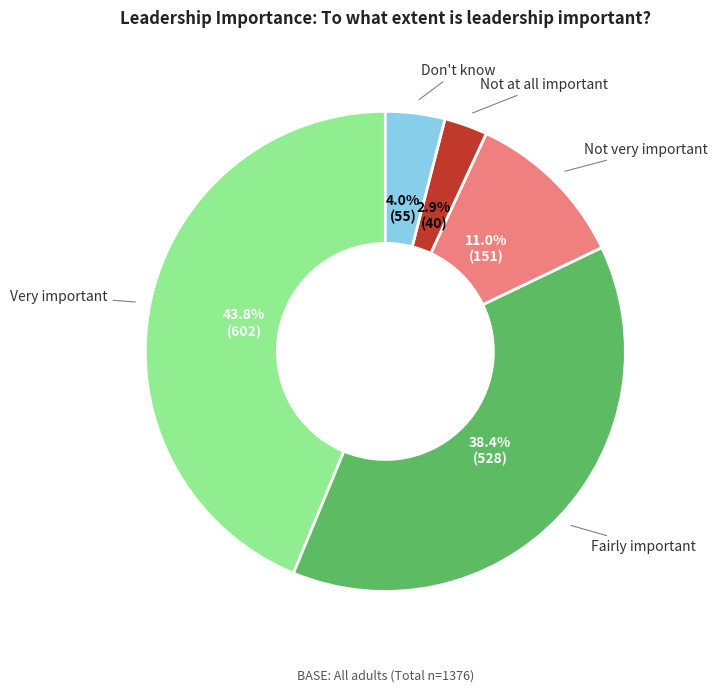

Between Don't know and Very important, which is larger?

Very important